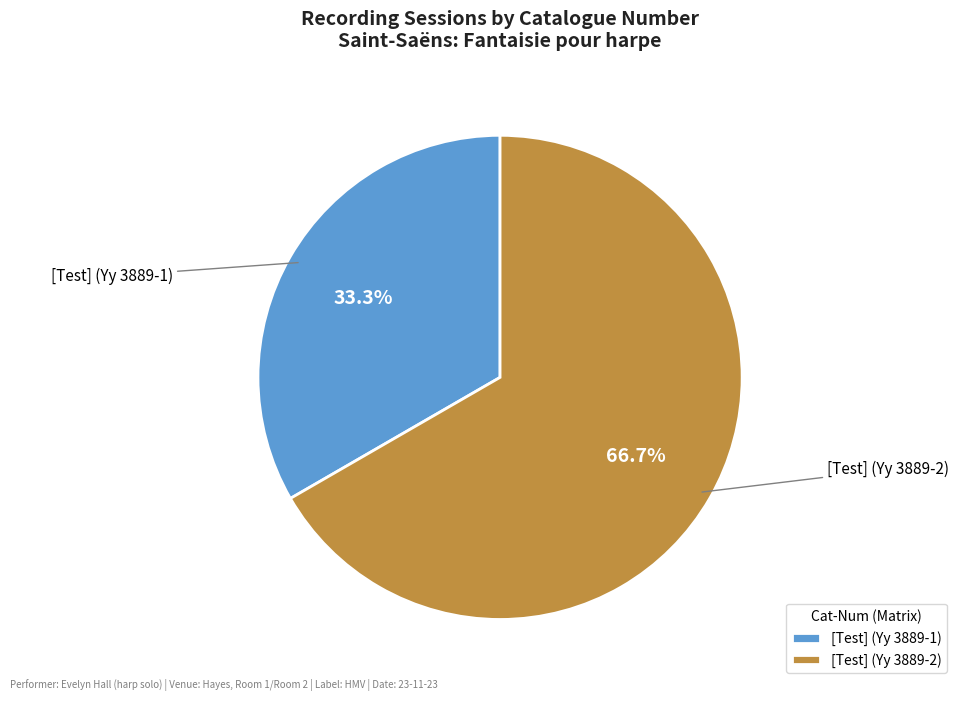

What is the total percentage of [Test] (Yy 3889-2) and [Test] (Yy 3889-1)?

100.0%